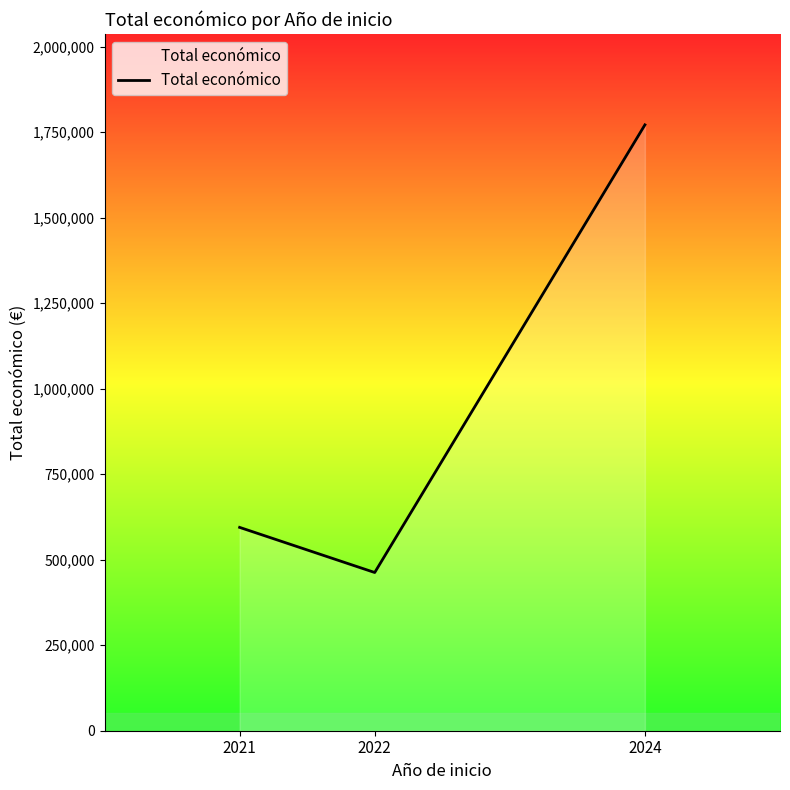

The chart shows a value of 1771619 at 2024. True or false?

True